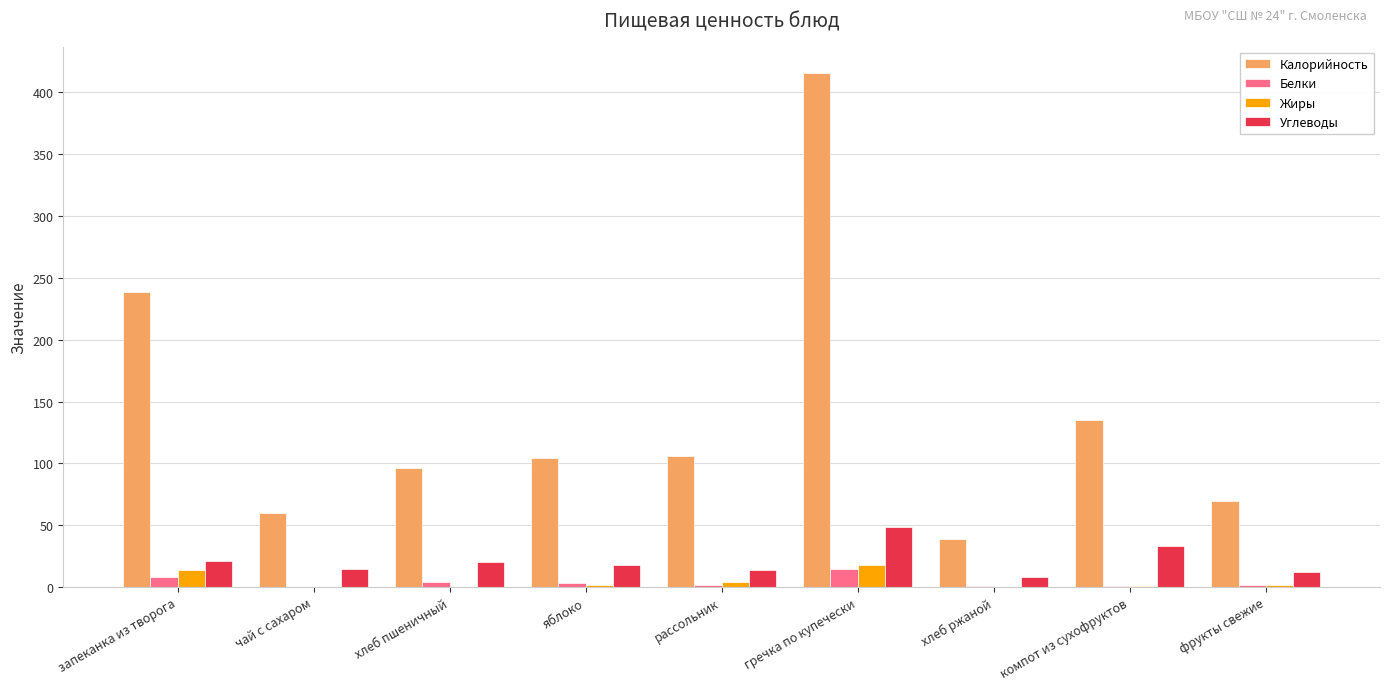

What is the sum of the Жиры values at рассольник and яблоко?

6